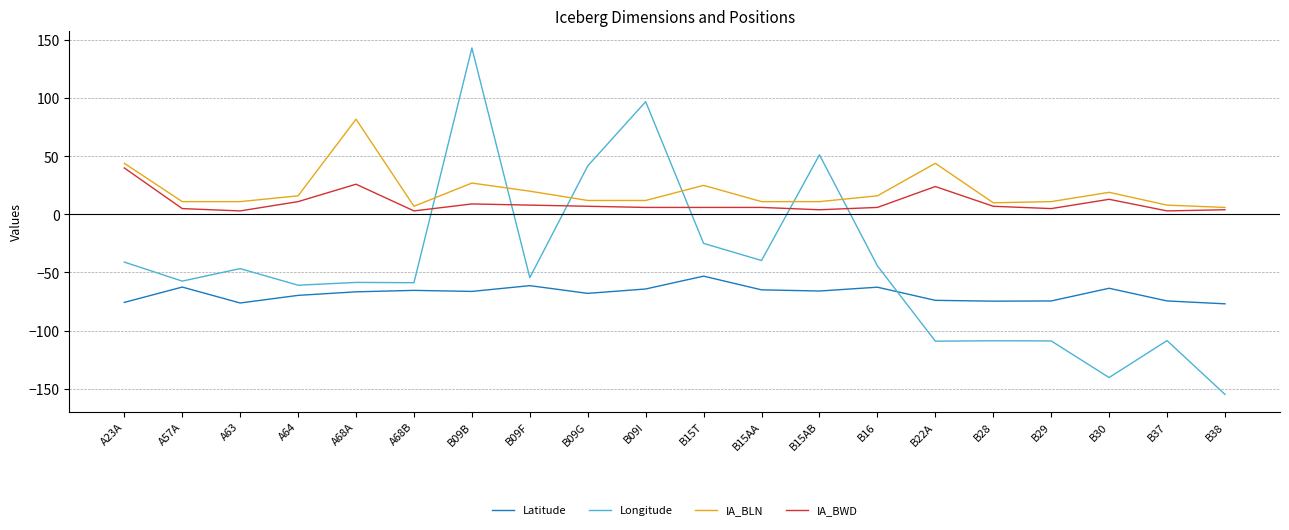

What is the total value across all series at A63?

-109.0